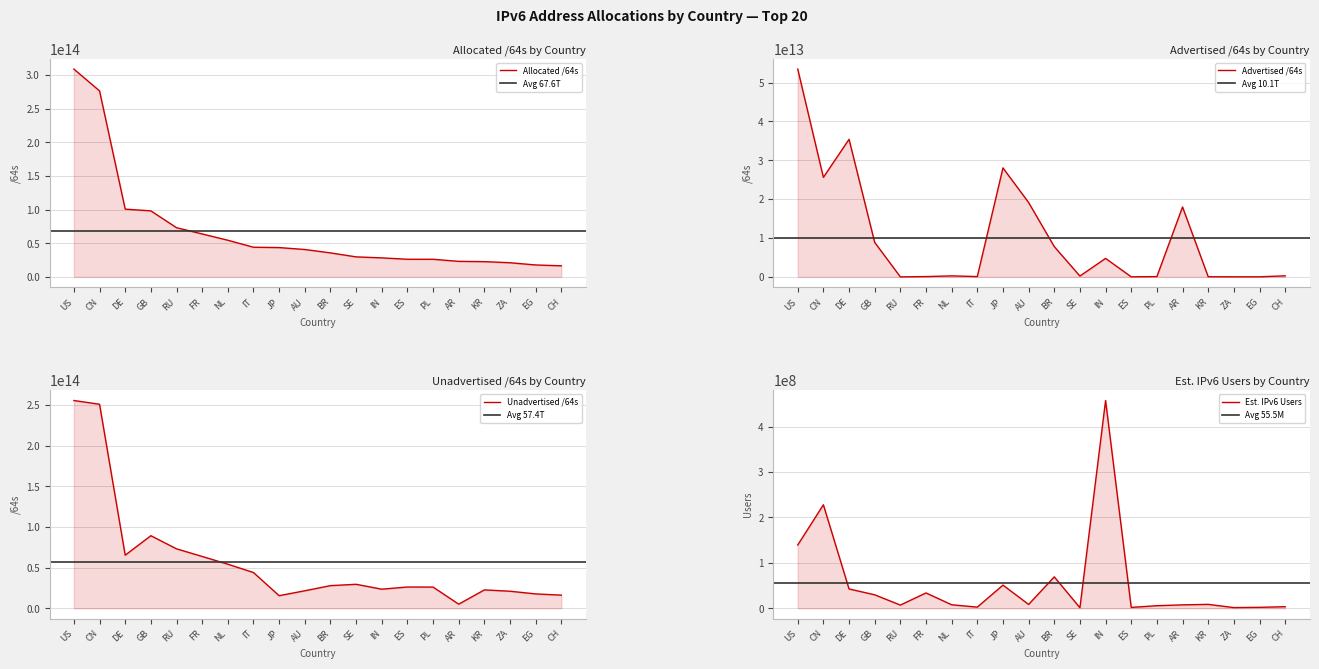

What is the total value across all series at GB?

196314426067917